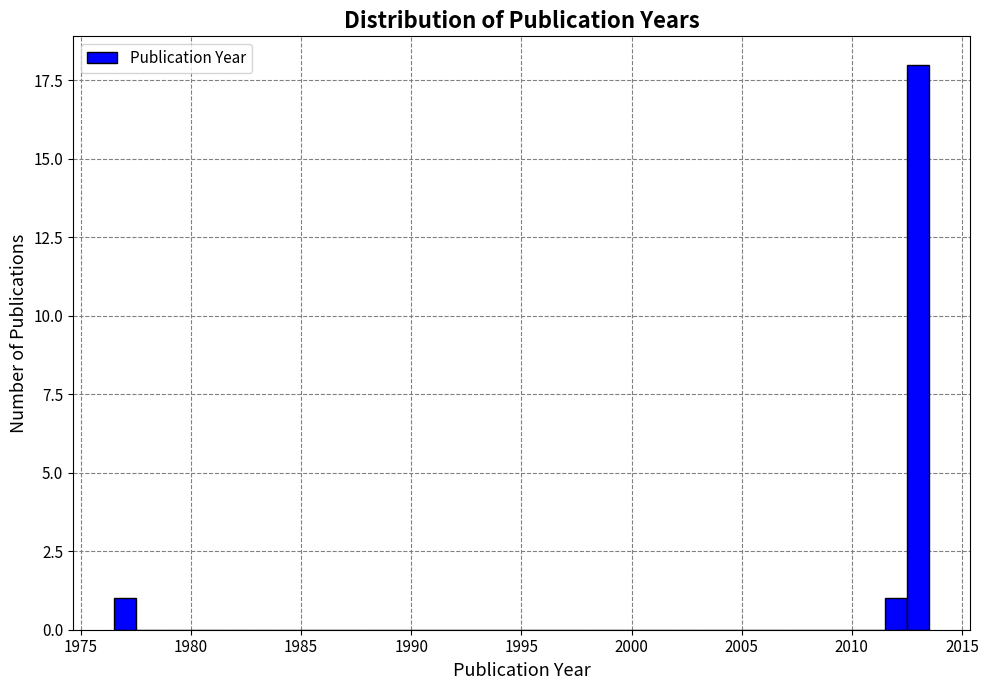

Read against the x-axis, roughly where is the centre of the tallest bar?

2013.0